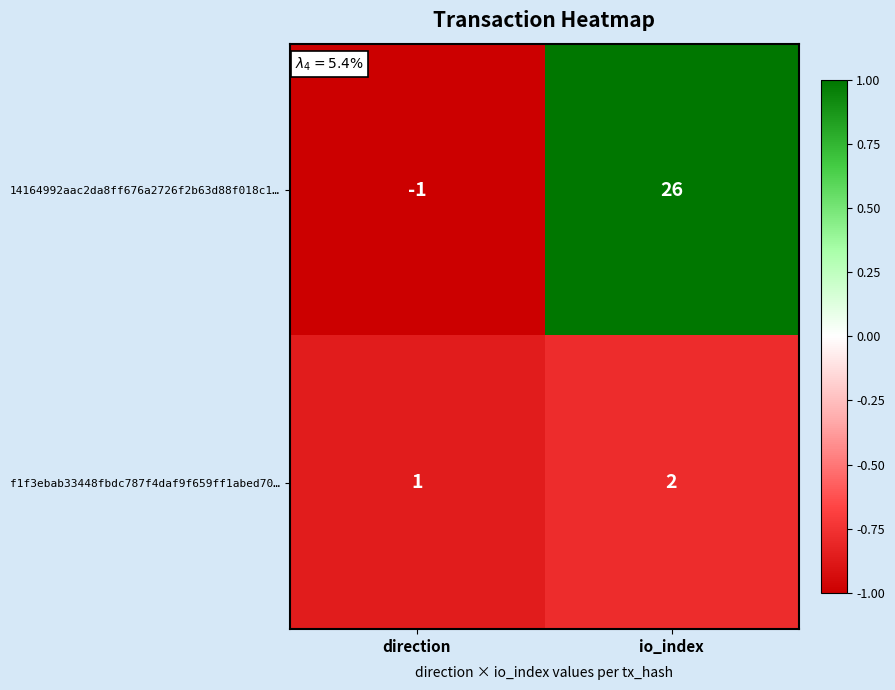

Reading right to left, extract all data points from this chart.

14164992aac2da8ff676a2726f2b63d88f018c1…: 26	-1
f1f3ebab33448fbdc787f4daf9f659ff1abed70…: 2	1